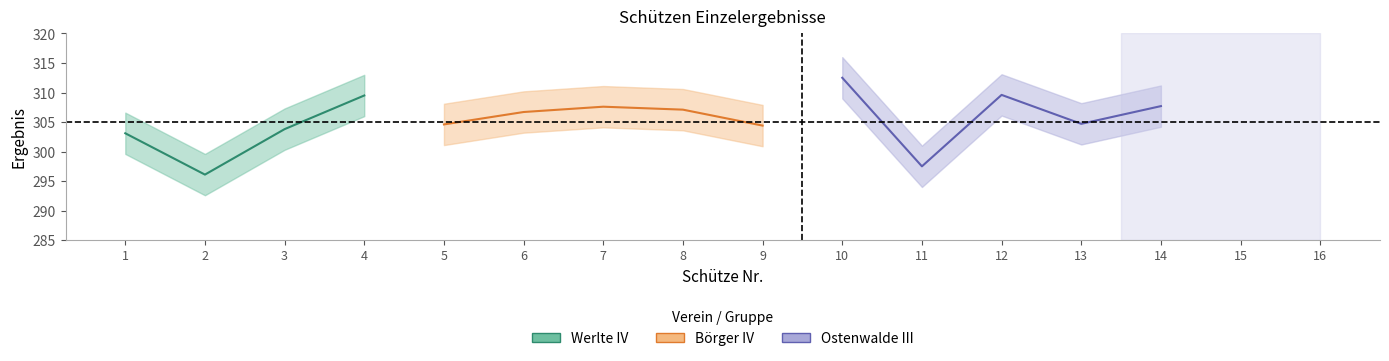

What is the approximate value of Ostenwalde III at 12?

309.6